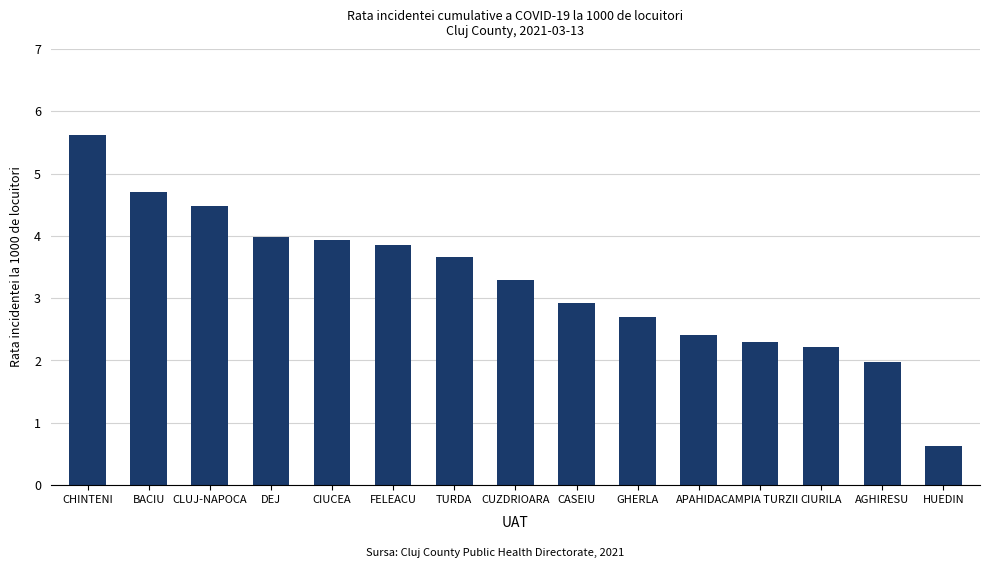

What is the greatest value displayed?

5.6